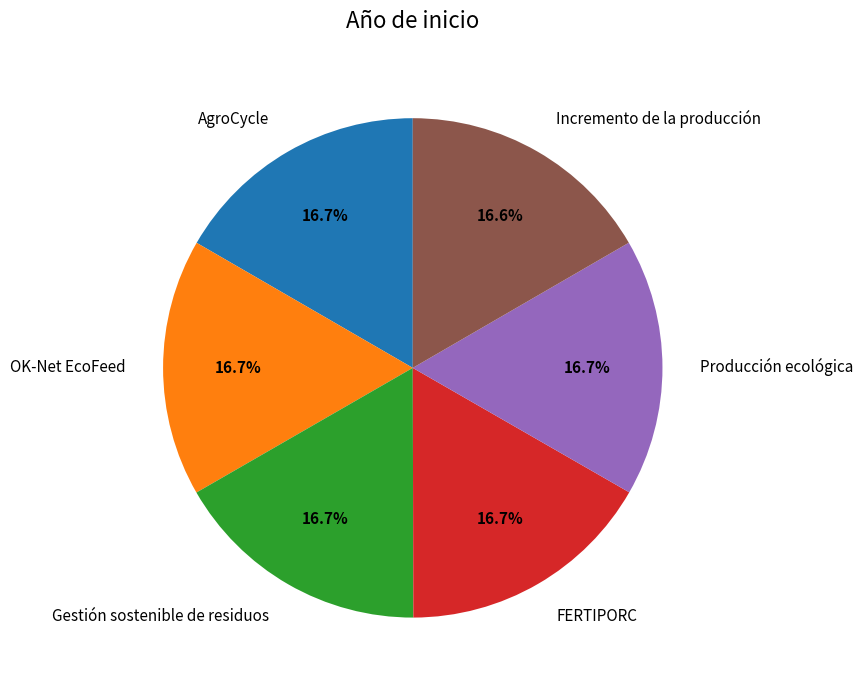

What percentage is the AgroCycle slice, to the nearest percent?

17%